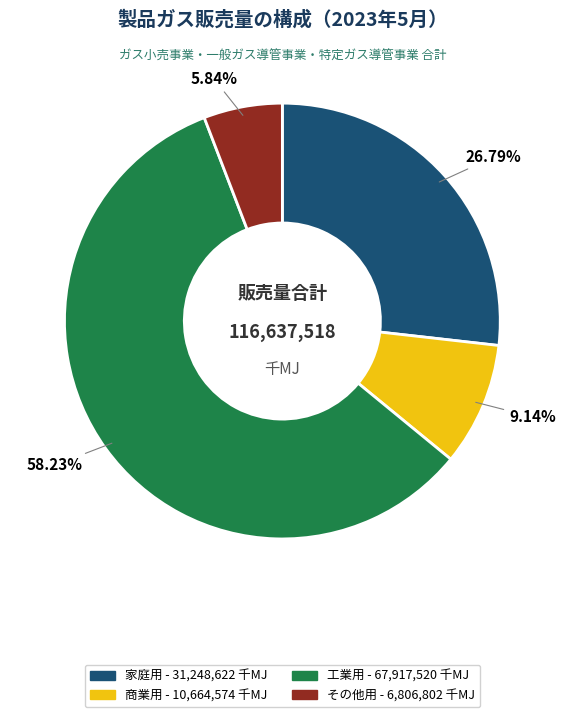

Is the sum of 商業用 and 工業用 greater than half?

Yes